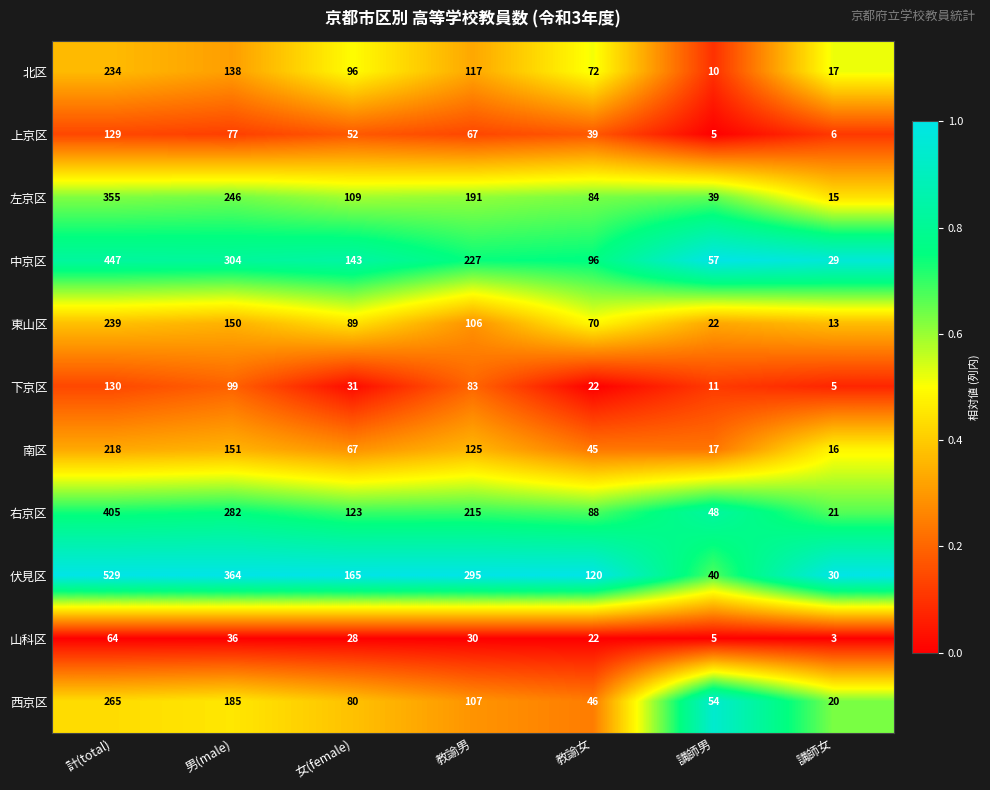

The 東山区 series shows 70 at 教諭女. True or false?

True